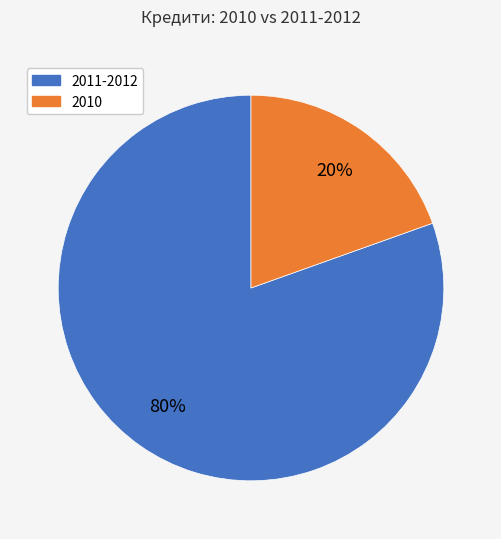

Is there any slice that represents more than half of the pie?

Yes